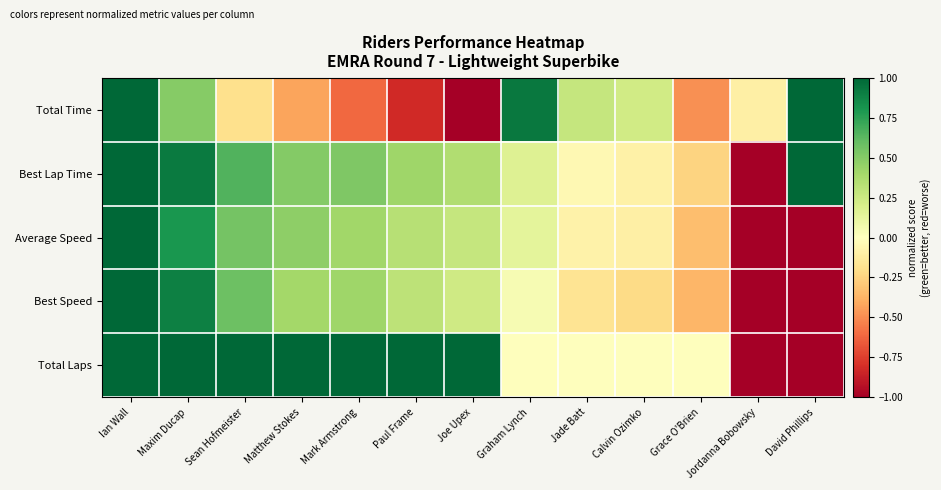

At which category does the chart reach its peak across all series?

David Phillips